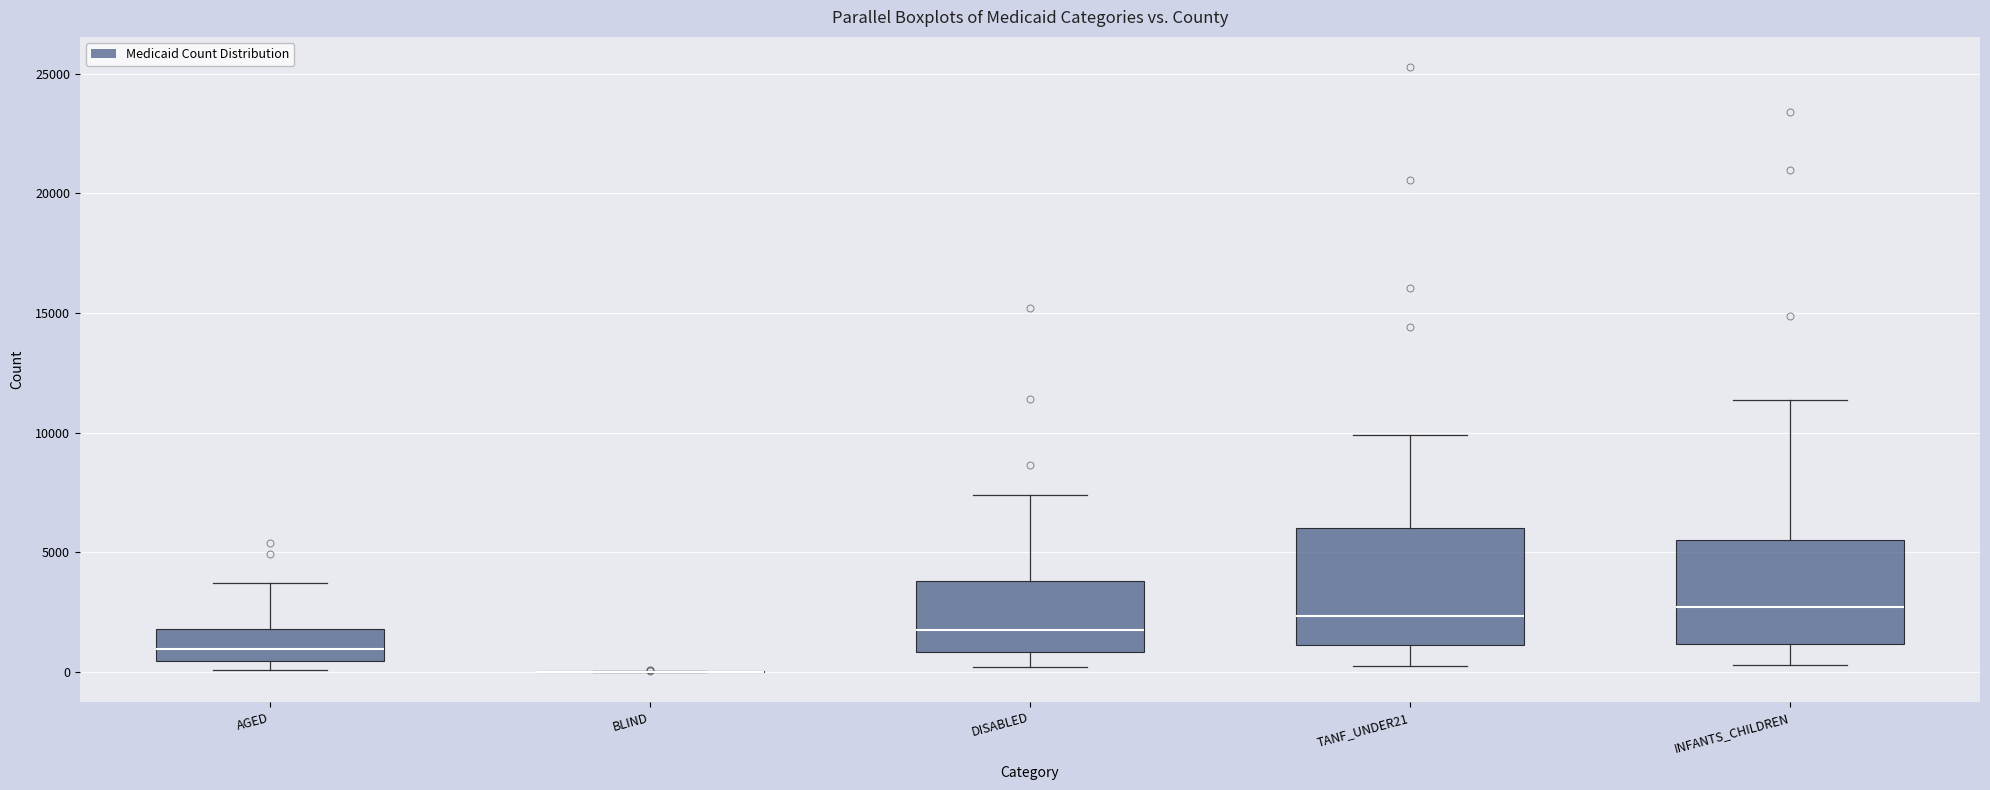

Reading left to right, transcribe this box plot: for each box, give where its median line is, the range the box spans, and where its two whiskers end, as read against the y-axis. The values are not printed on the chart, so give them approximately, as read against the axis.

AGED: median 1000, box 500 to 2000, whiskers 0 to 3500
BLIND: box collapsed to a line at 0, whiskers 0 to 0
DISABLED: median 1500, box 1000 to 4000, whiskers 0 to 7500
TANF_UNDER21: median 2500, box 1000 to 6000, whiskers 0 to 10000
INFANTS_CHILDREN: median 2500, box 1000 to 5500, whiskers 500 to 11500